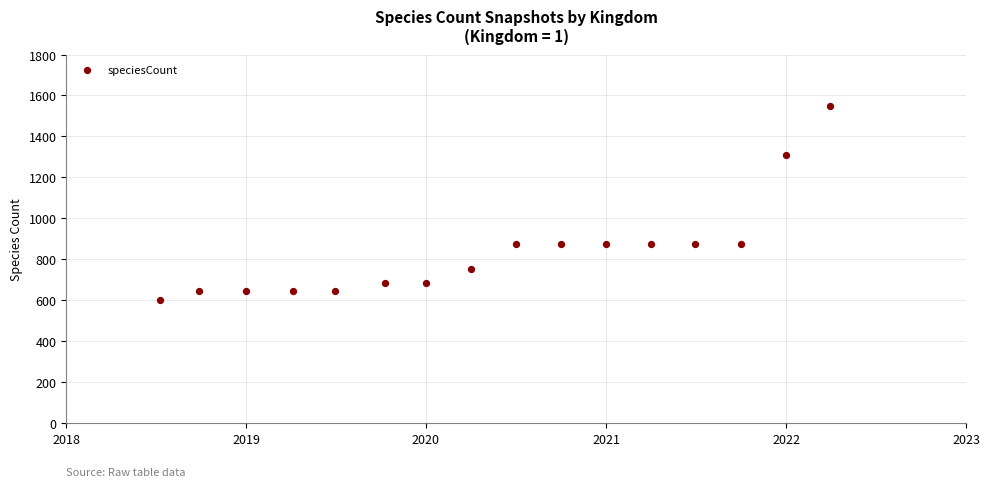

What is the range of Y values (max minus min)?

945